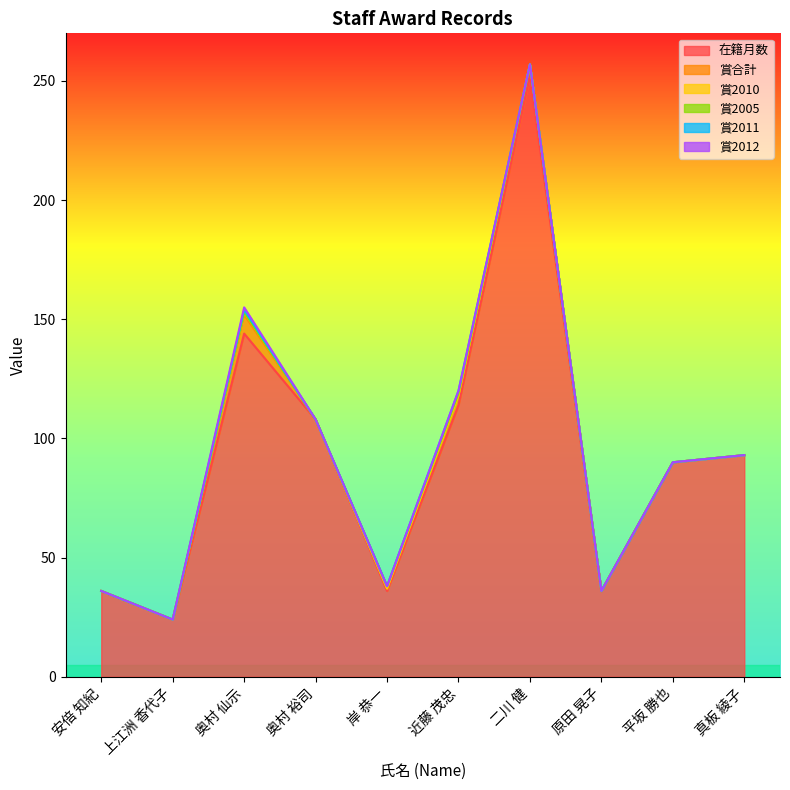

The 賞2010 series shows 1 at 岸 恭一. True or false?

False